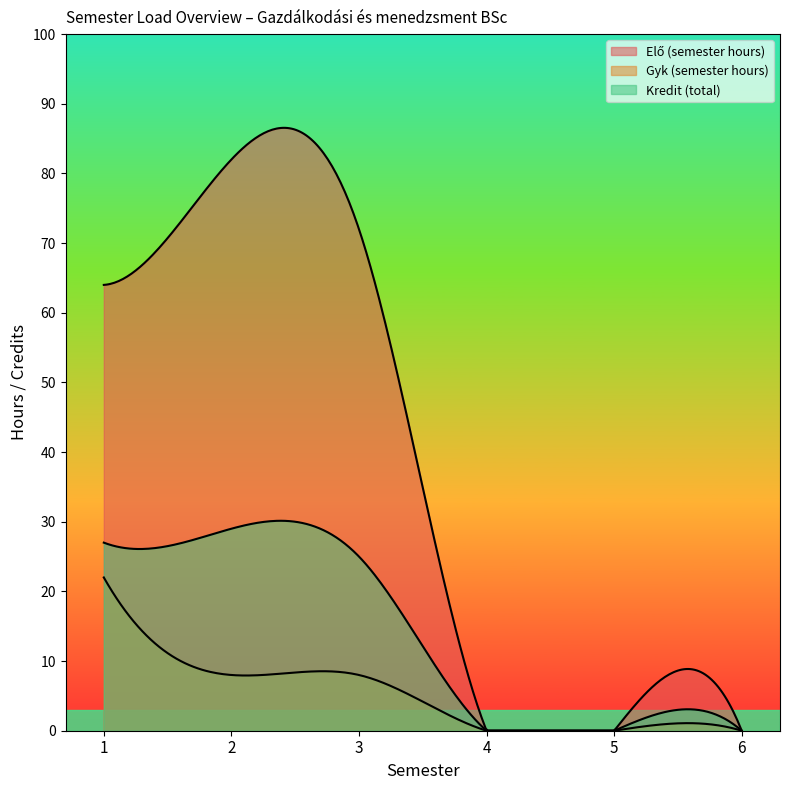

What is the sum of all Gyk (semester hours) values?

38